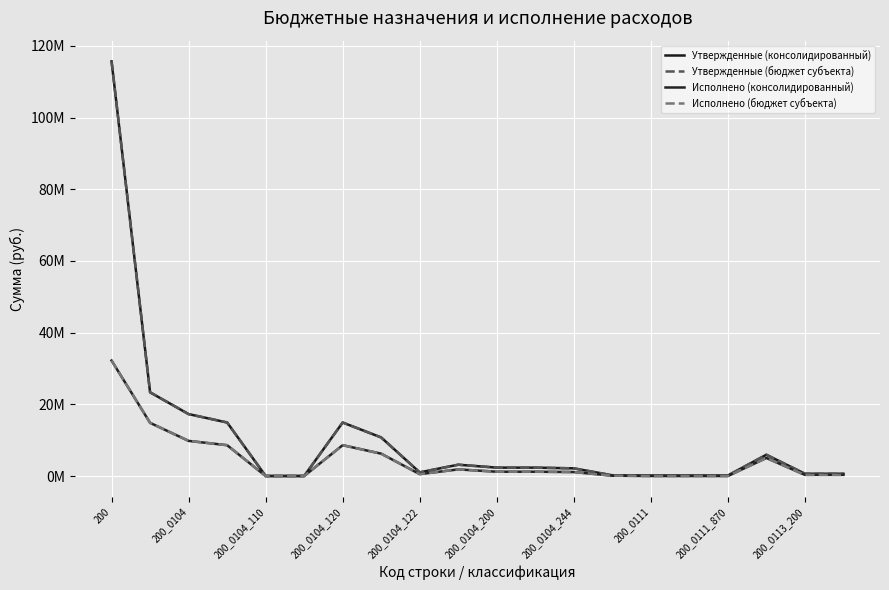

True or false: Исполнено (бюджет субъекта) and Исполнено (консолидированный) cross at least once.

False